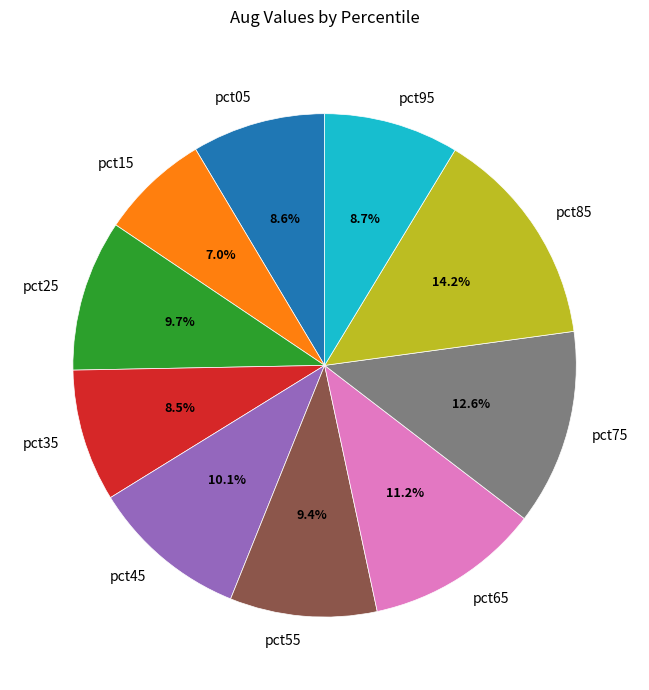

What percentage do pct25 and pct35 together represent?

18.2%